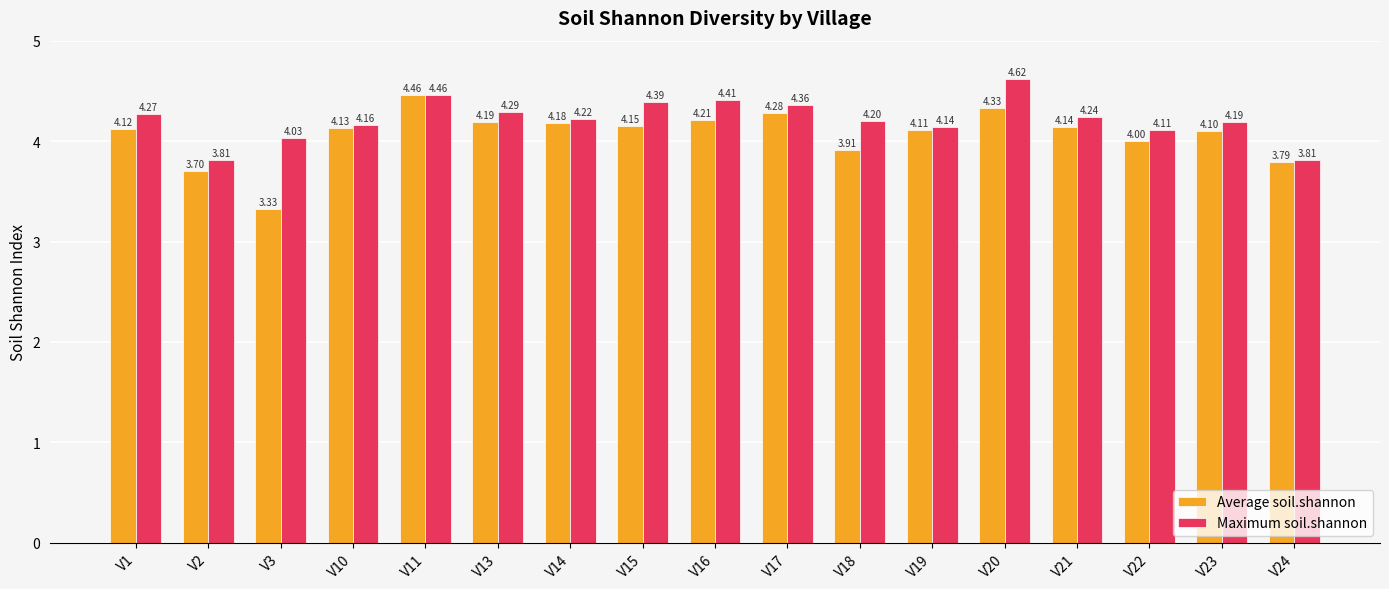

Is the value of Average soil.shannon at V13 greater than the value of Maximum soil.shannon at V15?

No